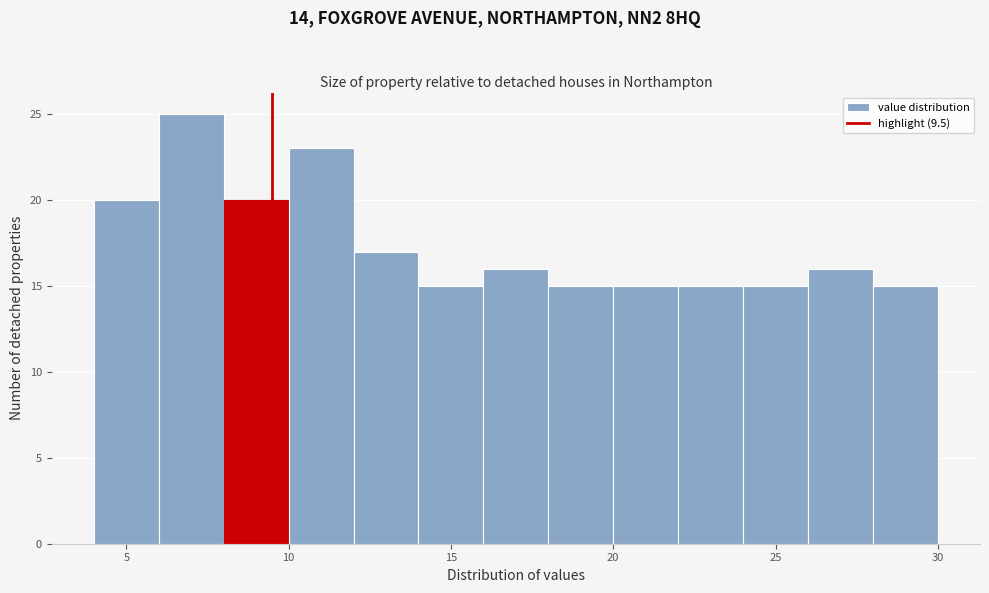

Reading left to right, list every bar in this chart as the range it spans on the x-axis followed by its height. The values are not printed on the chart, so give them approximately, as read against the axis.

4 to 6: 20
6 to 8: 25
8 to 10: 20
10 to 12: 23
12 to 14: 17
14 to 16: 15
16 to 18: 16
18 to 20: 15
20 to 22: 15
22 to 24: 15
24 to 26: 15
26 to 28: 16
28 to 30: 15